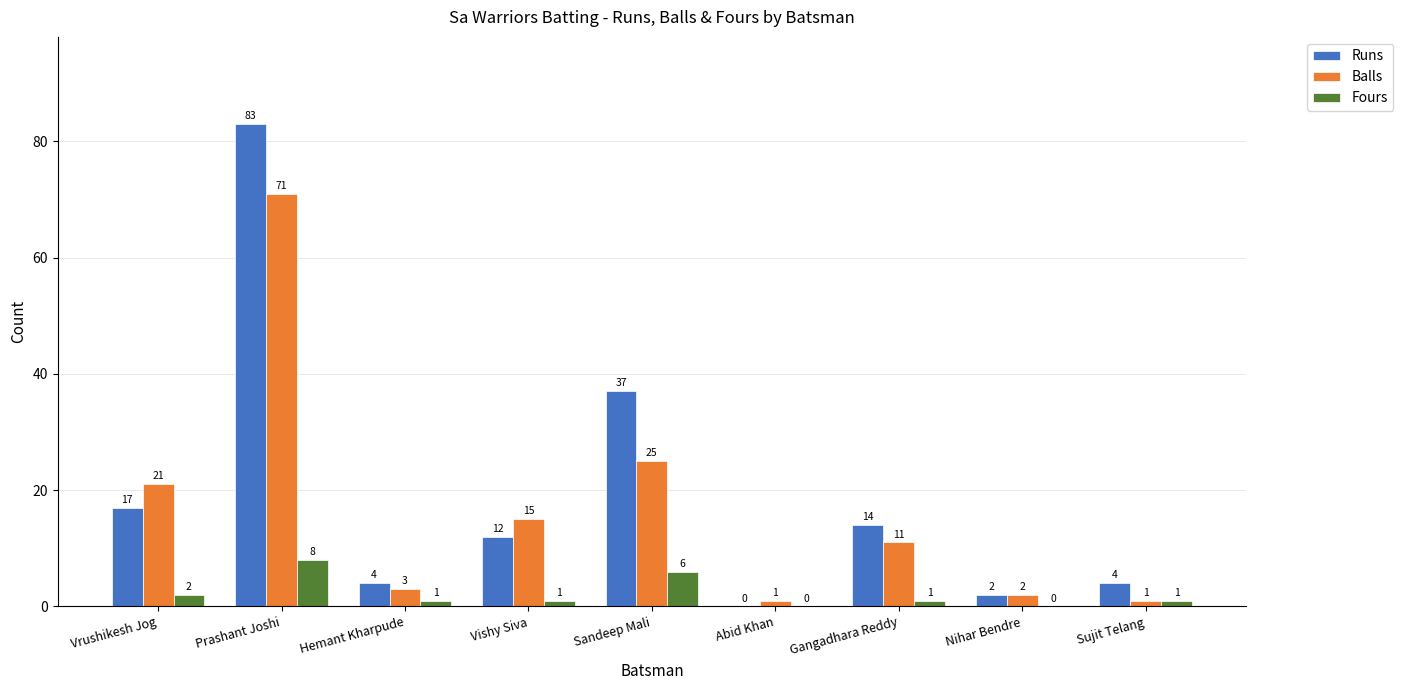

The value of Fours at Abid Khan is 6. True or false?

False